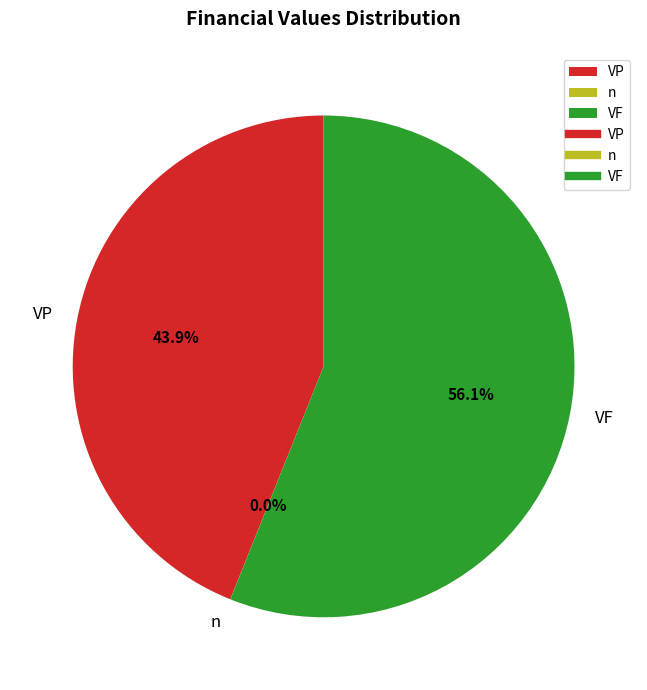

Is it true that VP is 53% of the pie?

False